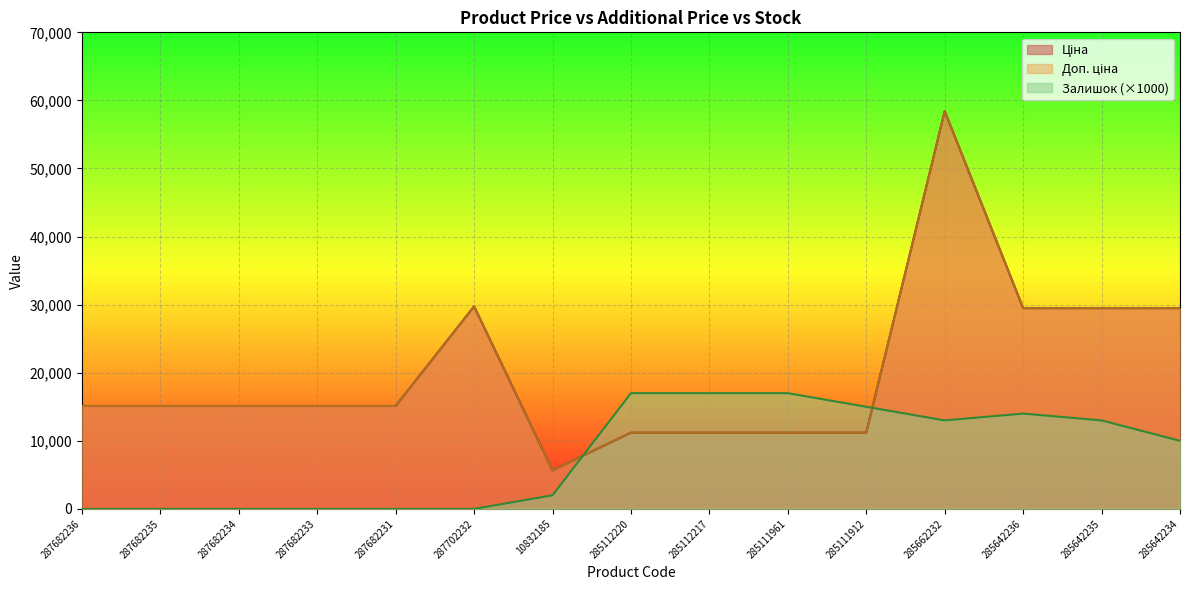

Rank the series by their maximum value, from highest to lowest.

Ціна, Доп. ціна, Залишок